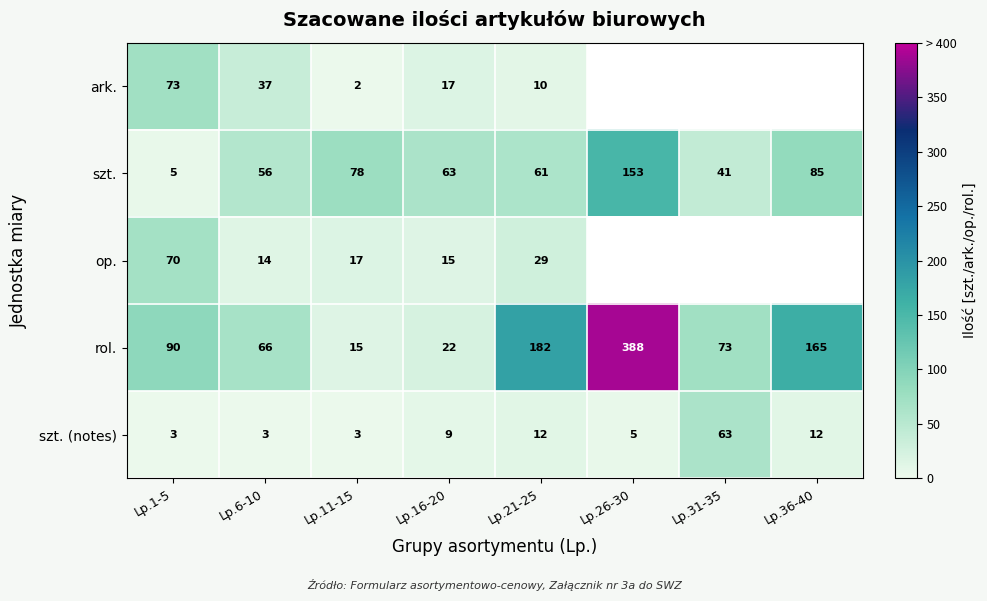

Which category has the highest value across all series?

Lp.26-30